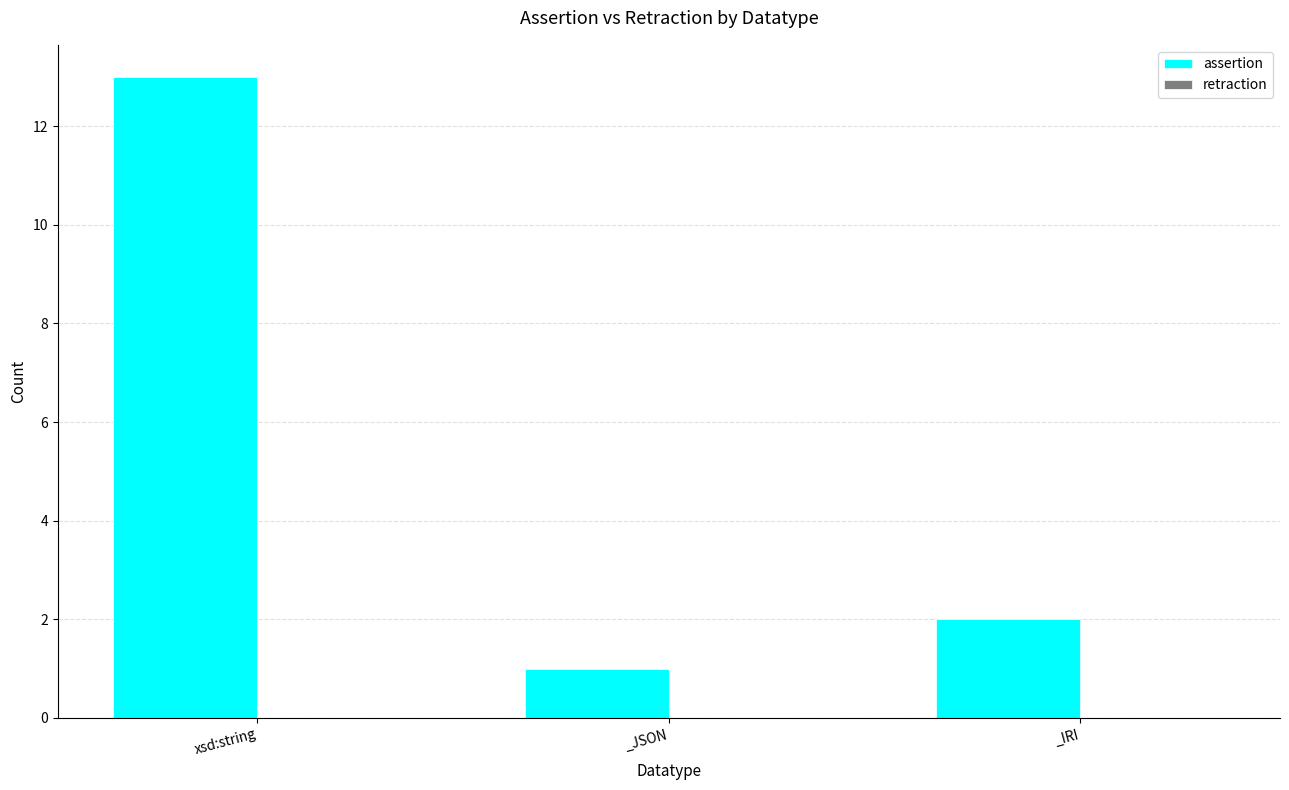

Rank the categories by value from highest to lowest.

xsd:string, _IRI, _JSON